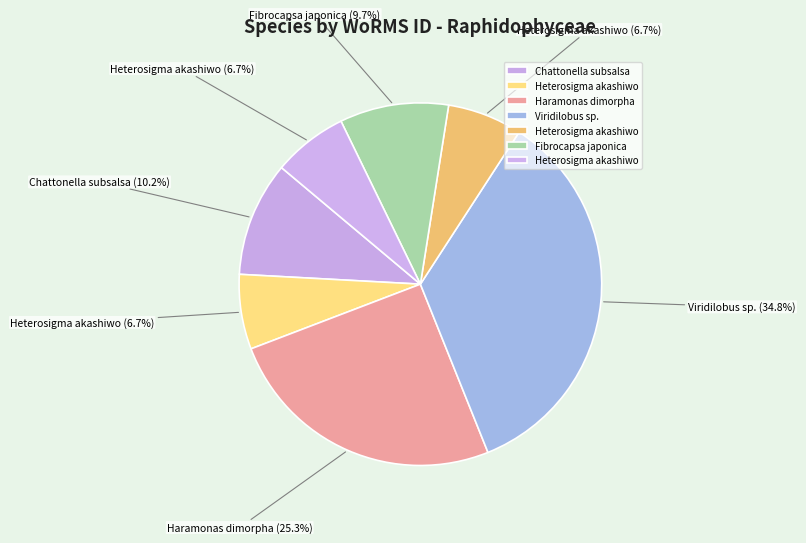

Is there a majority slice in this chart?

No